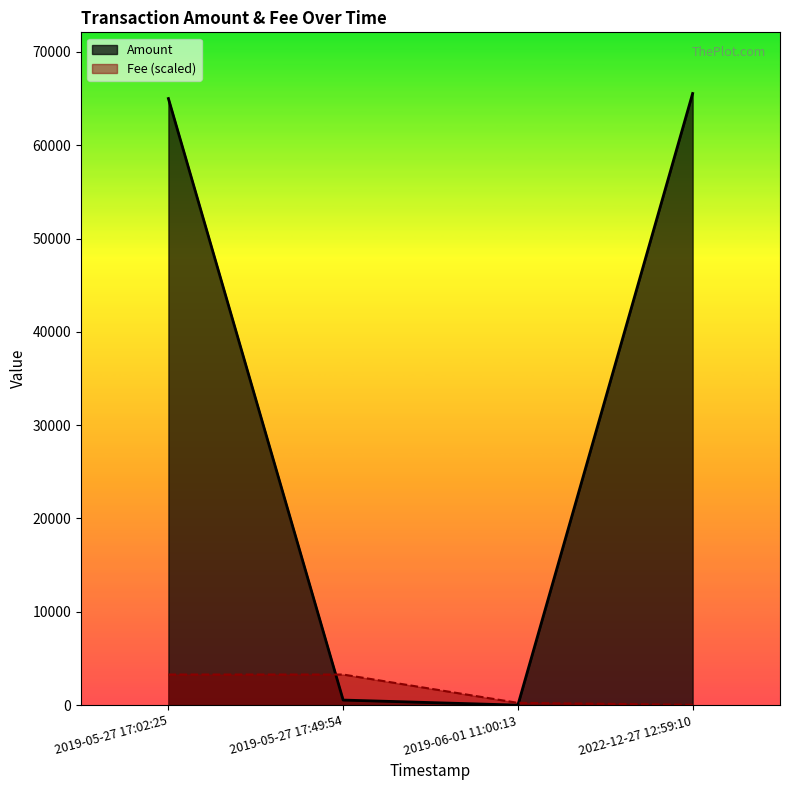

The value of Fee (scaled) at 2019-05-27 17:49:54 is 5593.3. True or false?

False